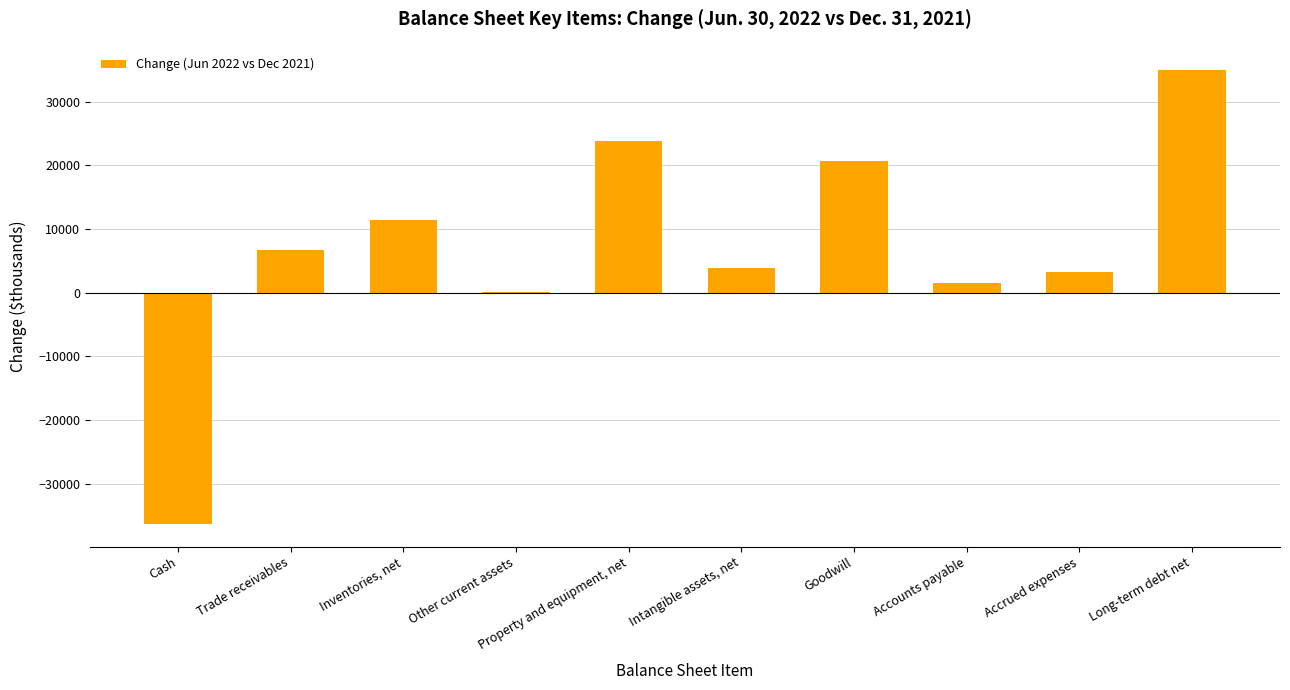

What is the greatest value displayed?

35043